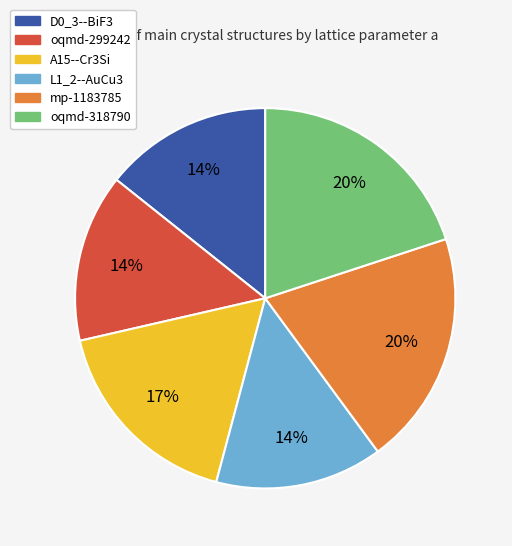

To the nearest percent, what percentage of the pie is oqmd-299242?

14%